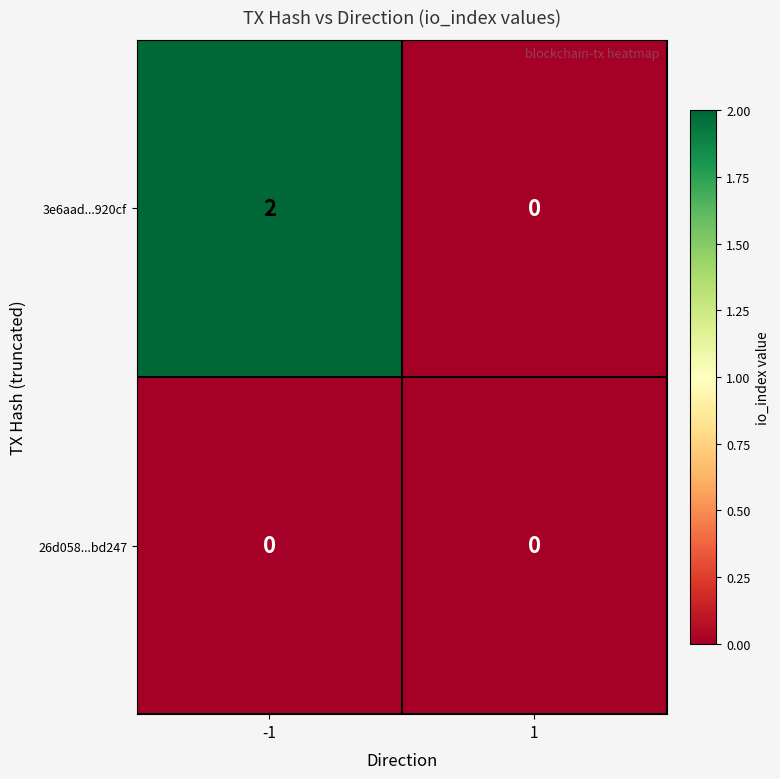

Is it true that 26d058...bd247 equals 0 at 1?

True